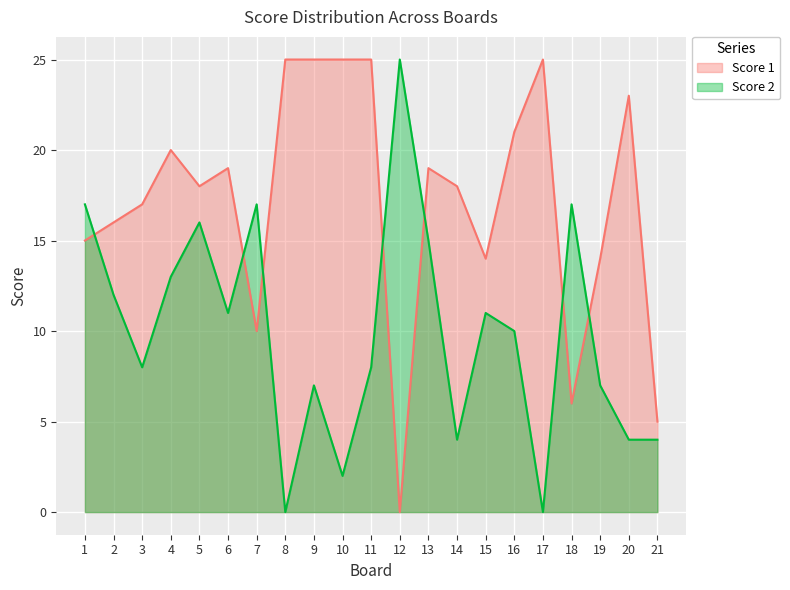

After their last crossing, which series has the higher values: Score 2 or Score 1?

Score 1